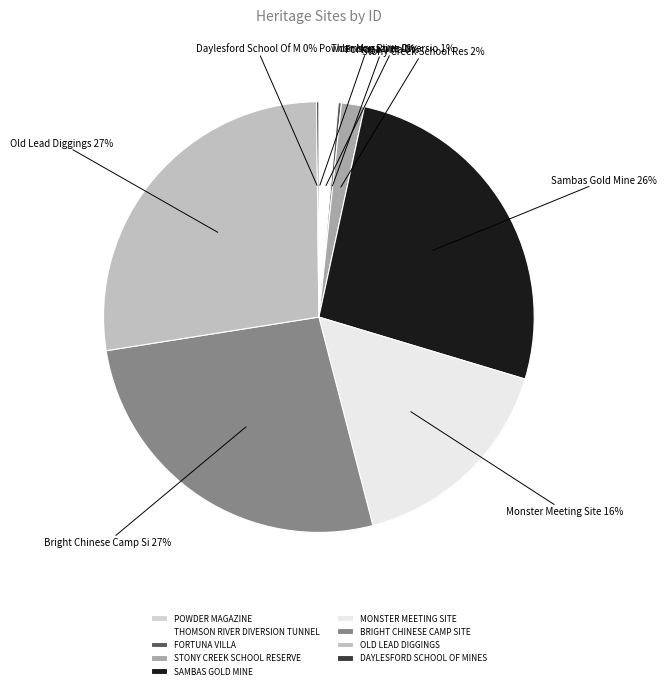

What is the smallest slice in the pie chart?

POWDER MAGAZINE